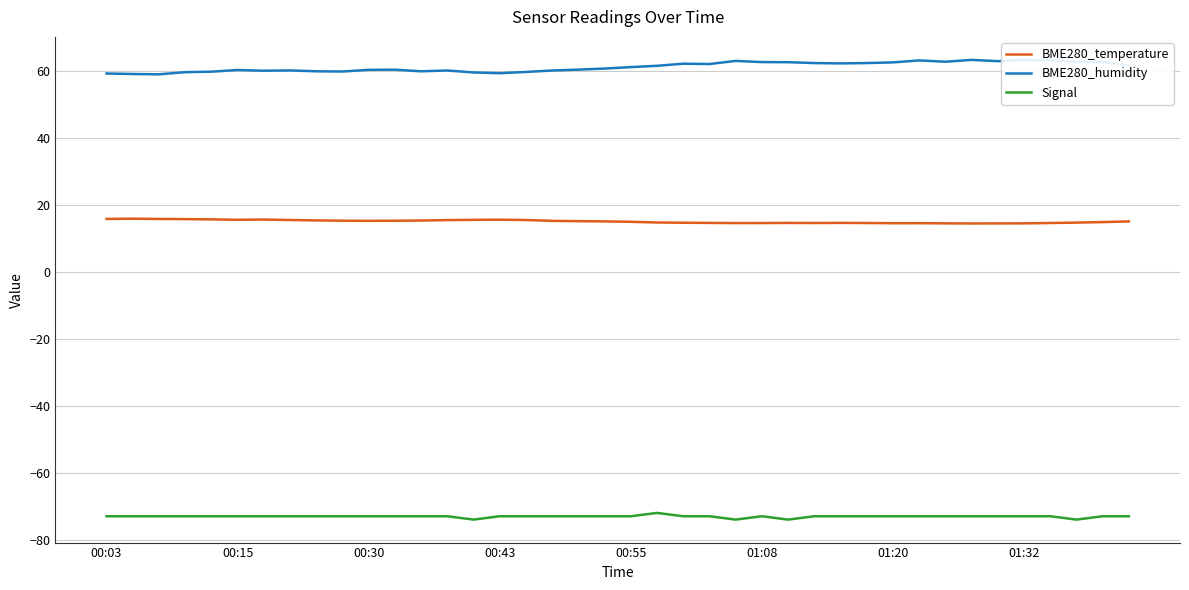

Which series has the largest total across all categories?

BME280_humidity